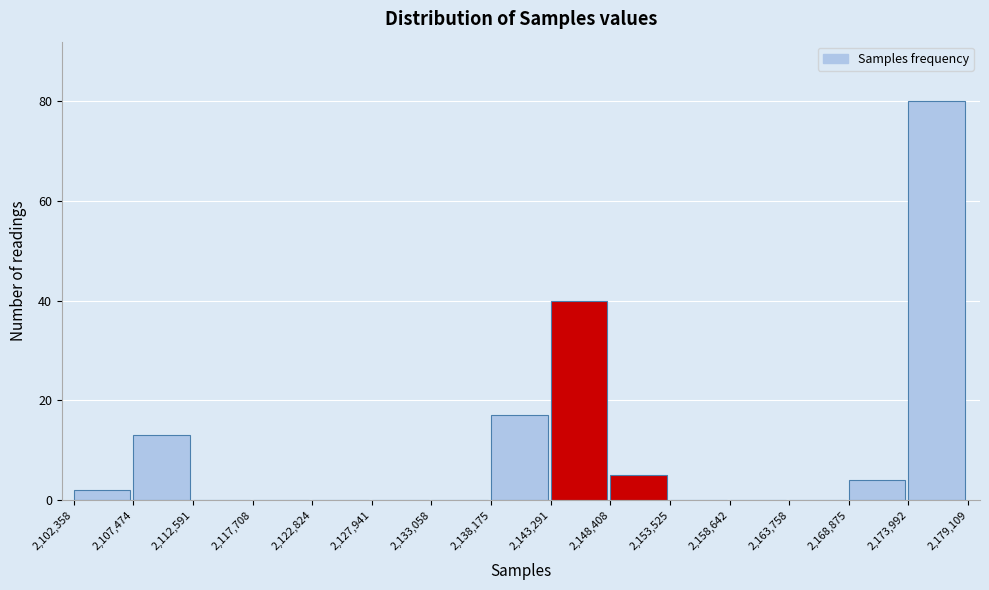

Reading left to right, transcribe this chart: for each bar, give the range it covers on the x-axis and its height. The values are not printed on the chart, so give them approximately, as read against the axis.

2,102,358 to 2,107,474: 2
2,107,474 to 2,112,591: 14
2,112,591 to 2,117,708: 0
2,117,708 to 2,122,824: 0
2,122,824 to 2,127,941: 0
2,127,941 to 2,133,058: 0
2,133,058 to 2,138,175: 0
2,138,175 to 2,143,291: 18
2,143,291 to 2,148,408: 40
2,148,408 to 2,153,525: 6
2,153,525 to 2,158,642: 0
2,158,642 to 2,163,758: 0
2,163,758 to 2,168,875: 0
2,168,875 to 2,173,992: 4
2,173,992 to 2,179,109: 80